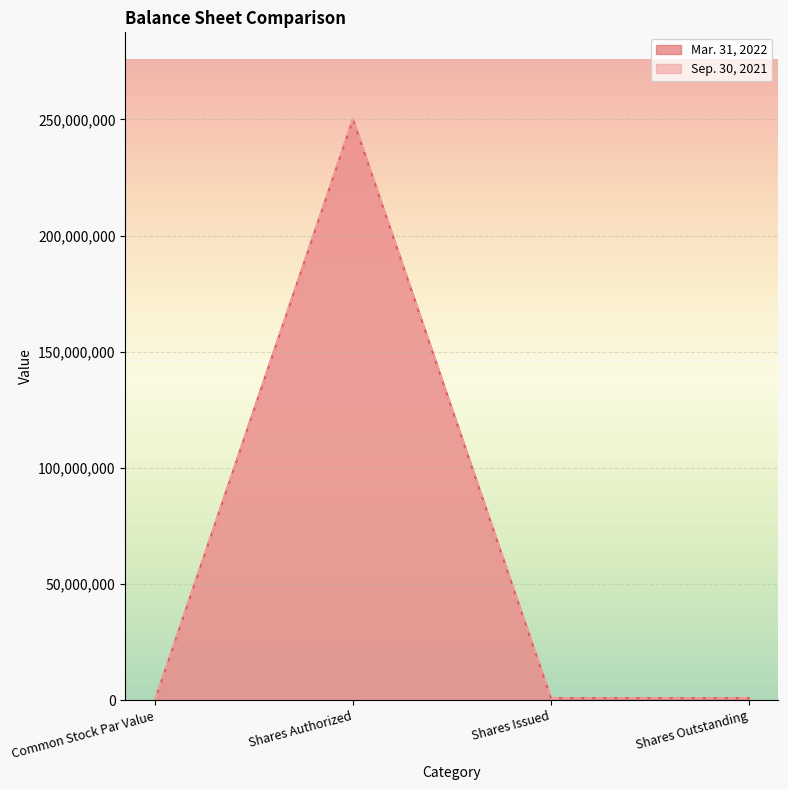

At which category does Mar. 31, 2022 reach its first local peak?

Shares Authorized